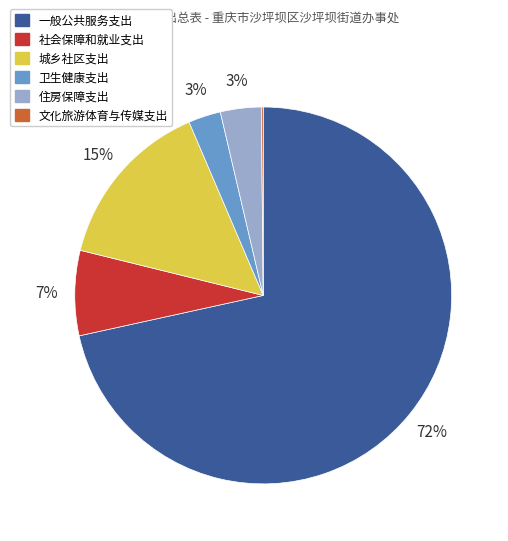

Is the sum of 一般公共服务支出 and 卫生健康支出 greater than half?

Yes